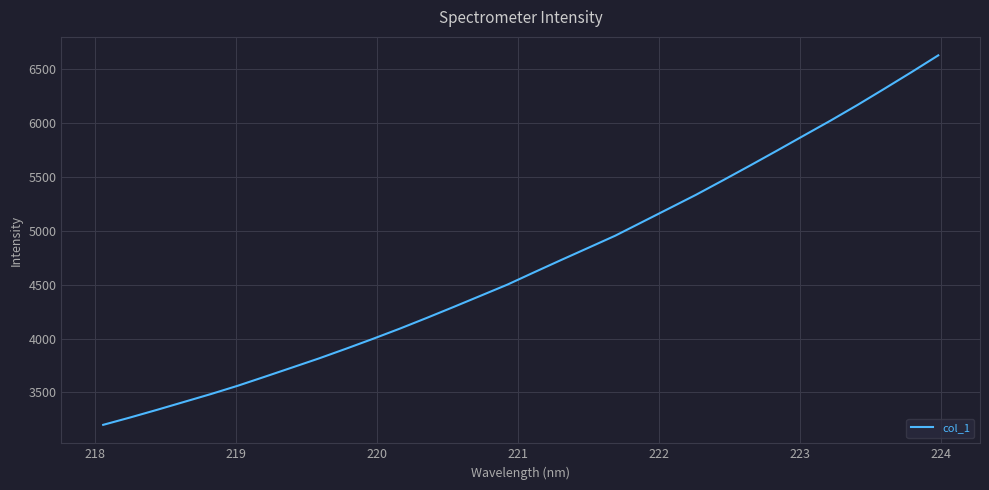

What is the greatest value displayed?

6626.9